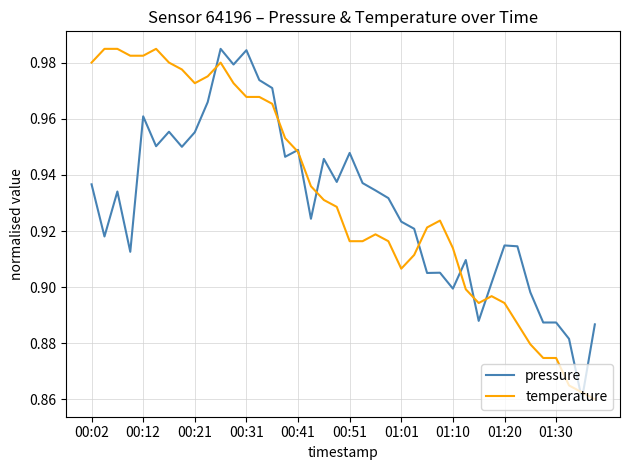

What is the difference between the maximum and minimum values in the temperature series?

0.1